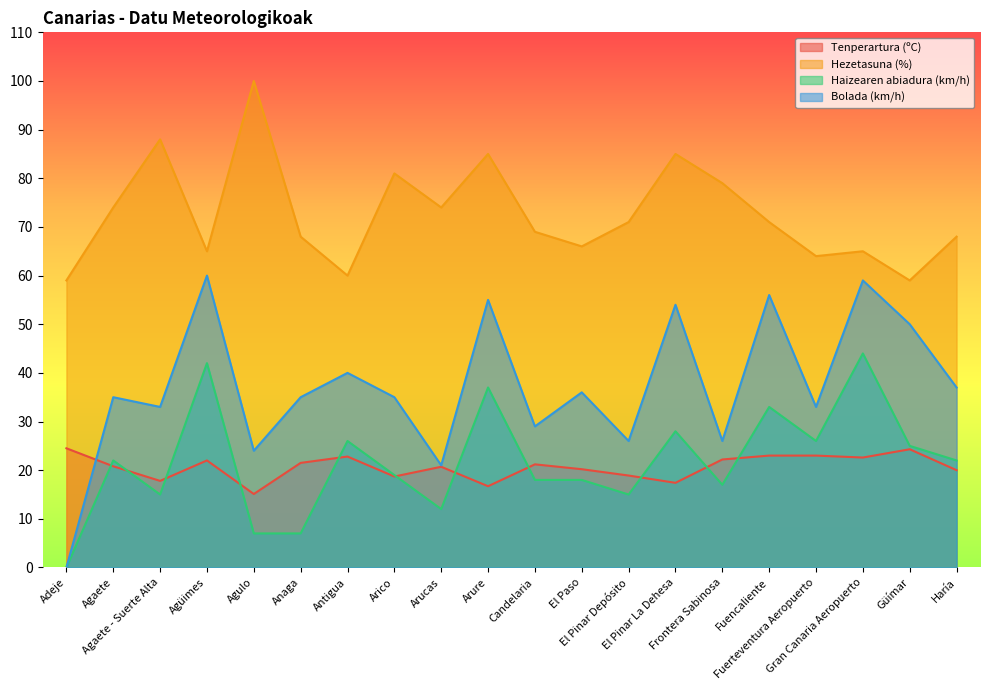

What position from the left is El Pinar Depósito?

13